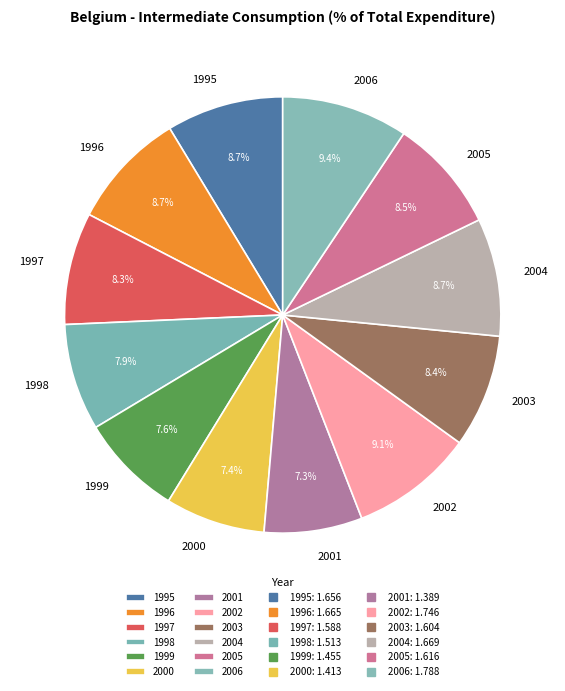

What percentage do 2004 and 1995 together represent?

17.4%